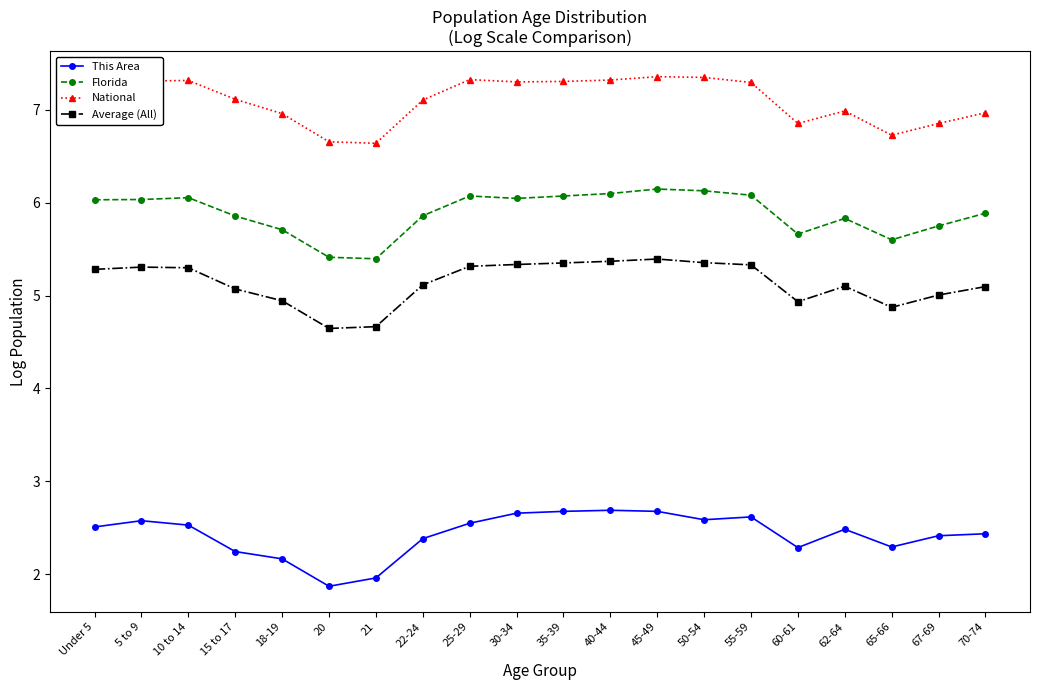

Which label corresponds to the smallest value in the chart?

20